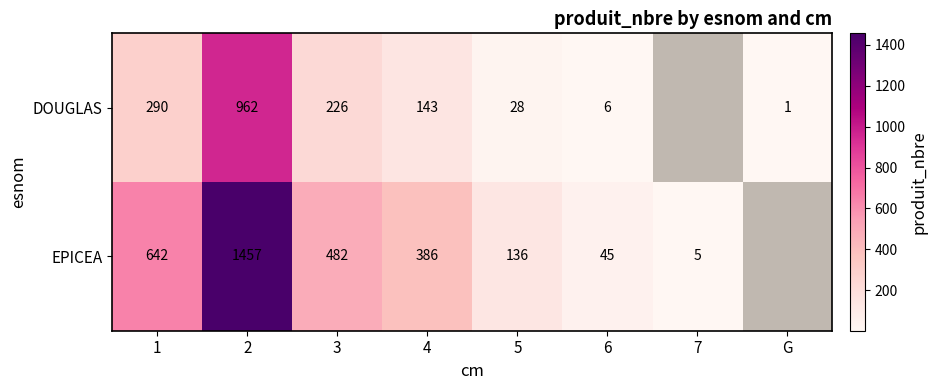

At which category is the sum across all series the highest?

2